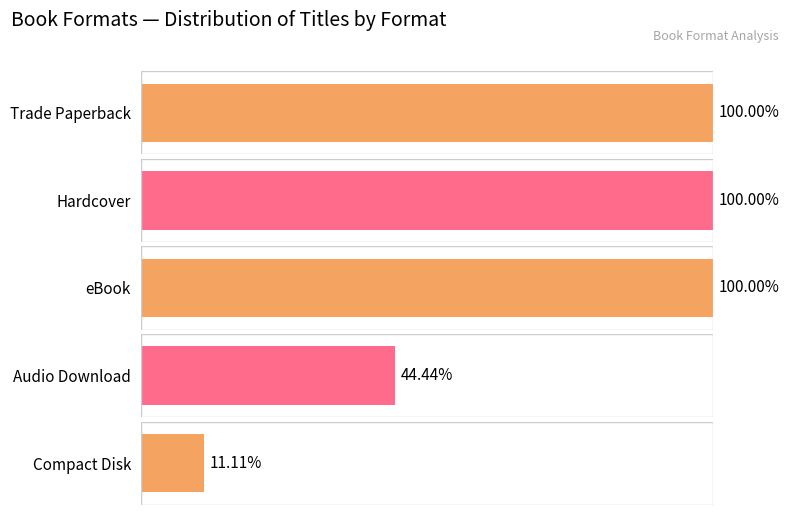

Does the chart contain stacked bars?

No